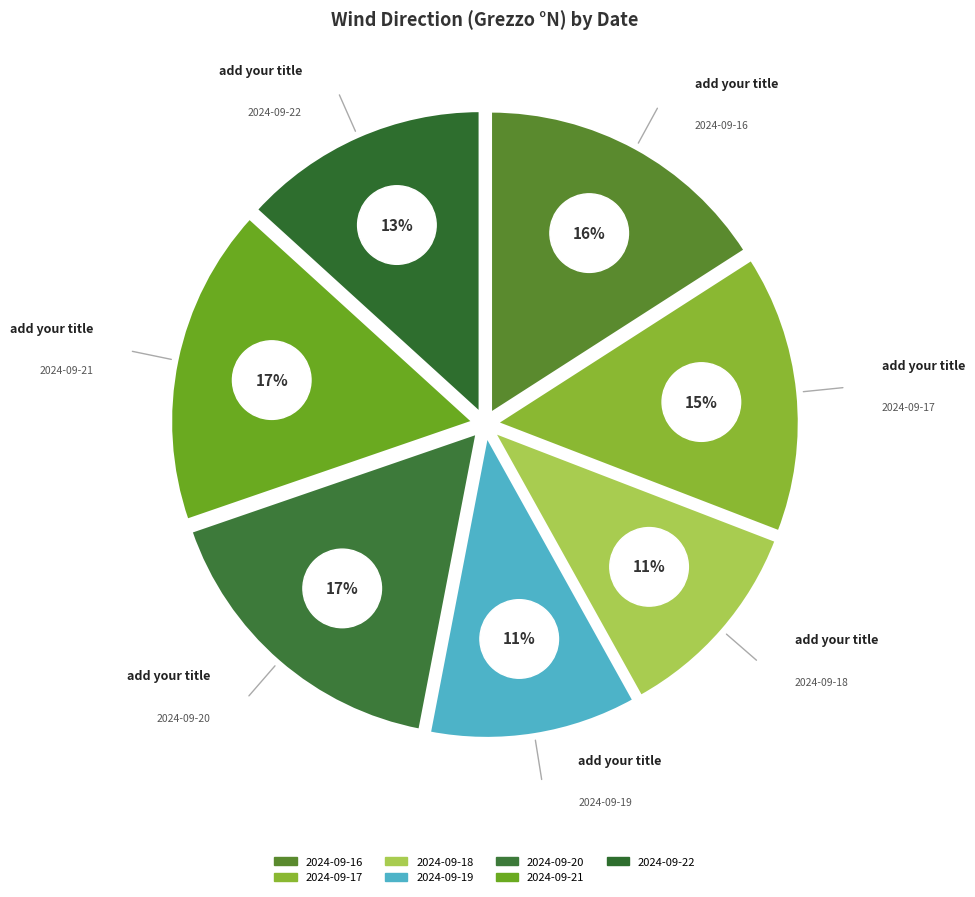

To the nearest percent, what is the difference between the 2024-09-19 and 2024-09-22 slice percentages?

2%